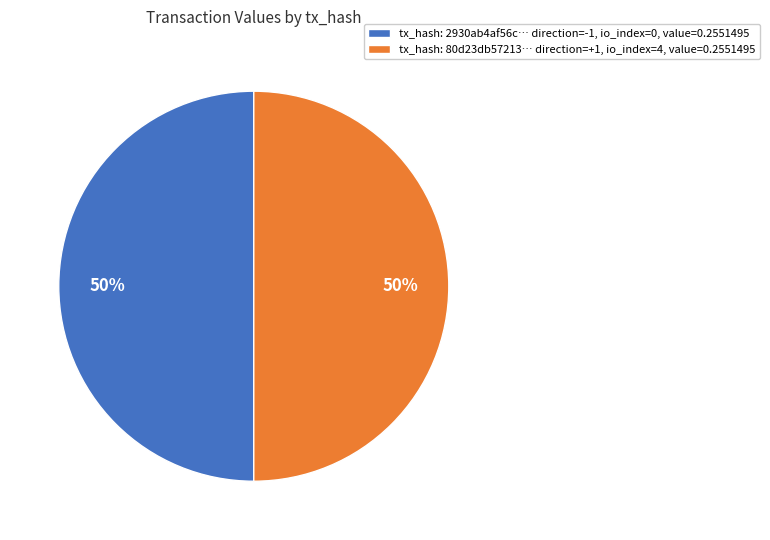

The tx_hash: 2930ab4af56c… direction=-1, io_index=0, value=0.2551495 slice represents 50% of the pie. True or false?

True